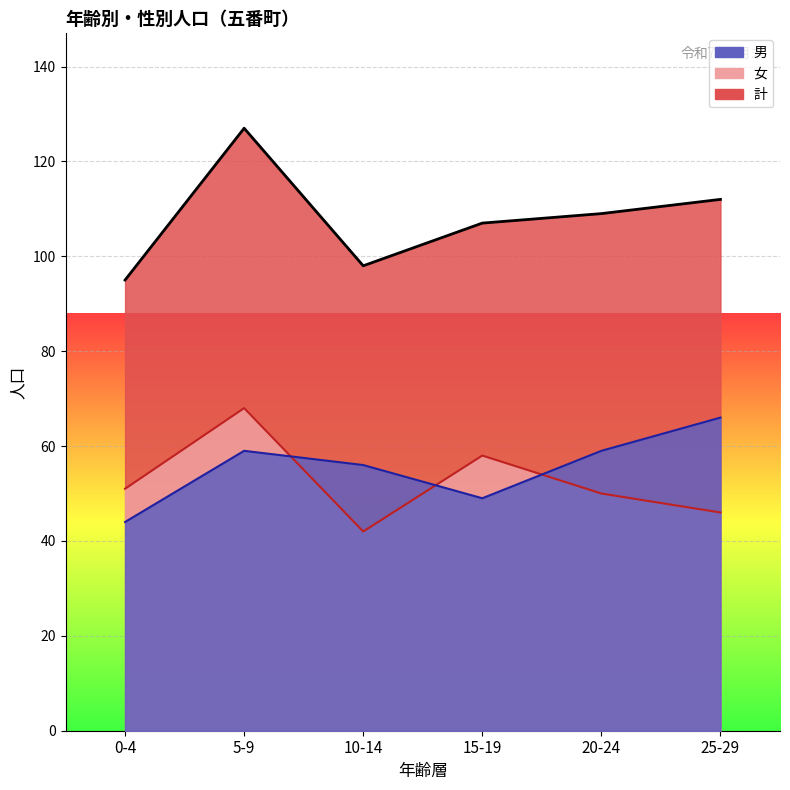

Which has a higher value, 0-4 or 10-14?

10-14